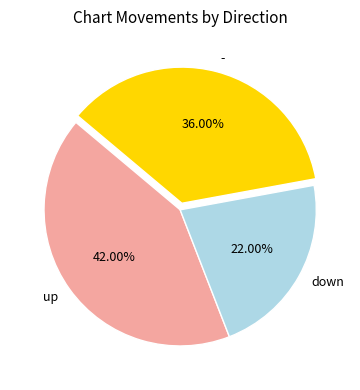

Between - and down, which is larger?

-